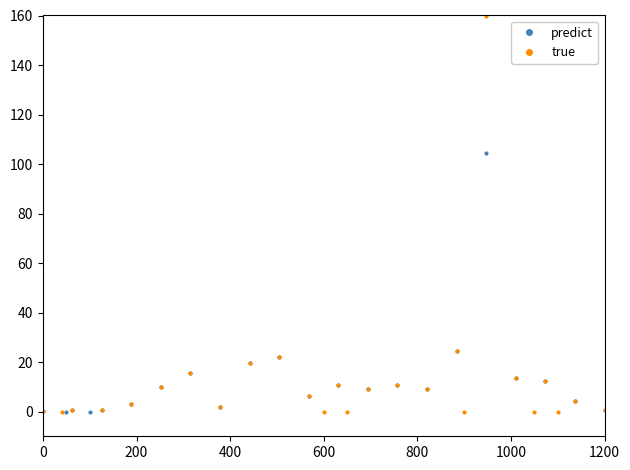

What is the value of the true point at the 5th from the left?

9.8